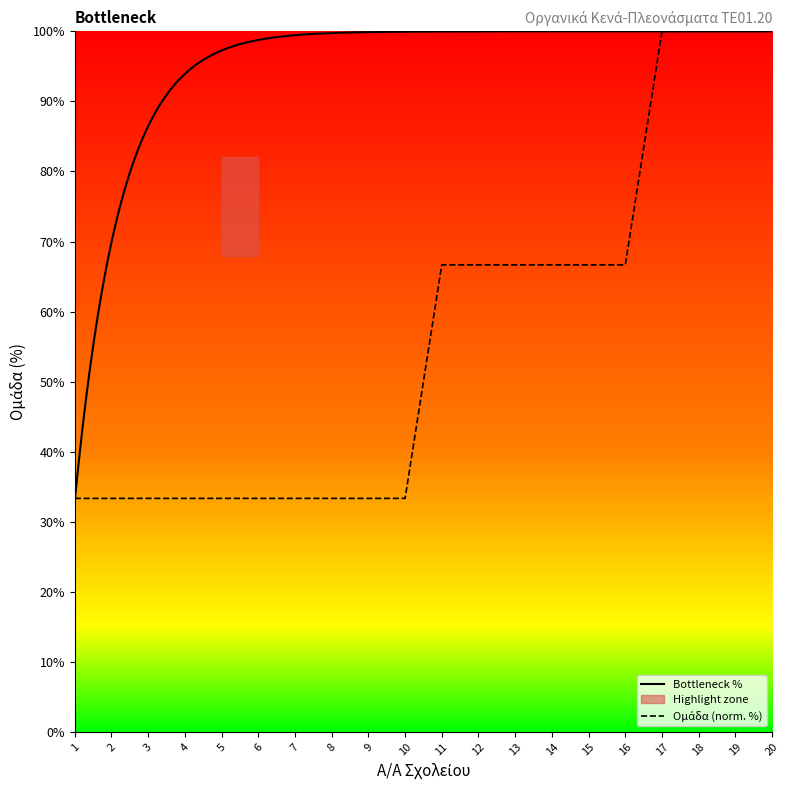

Reading left to right, transcribe all the data shown in this chart.

1=33.3	2=33.3	3=33.3	4=33.3	5=33.3	6=33.3	7=33.3	8=33.3	9=33.3	10=33.3	11=66.7	12=66.7	13=66.7	14=66.7	15=66.7	16=66.7	17=100.0	18=100.0	19=100.0	20=100.0